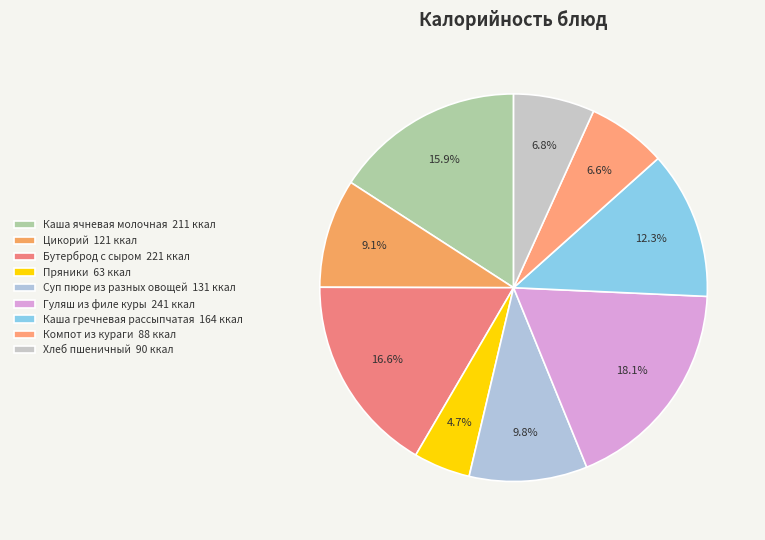

Between Цикорий and Каша ячневая молочная, which is larger?

Каша ячневая молочная